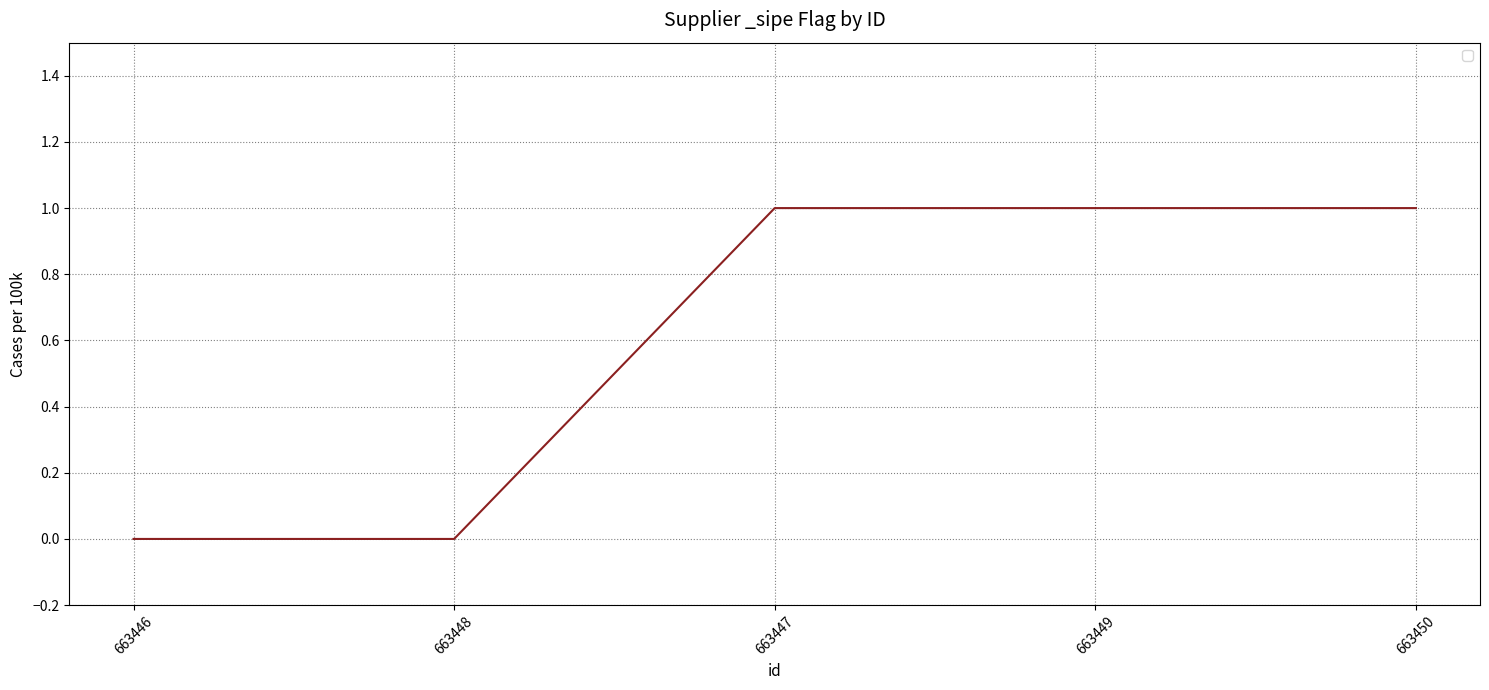

How many values are below 1?

2